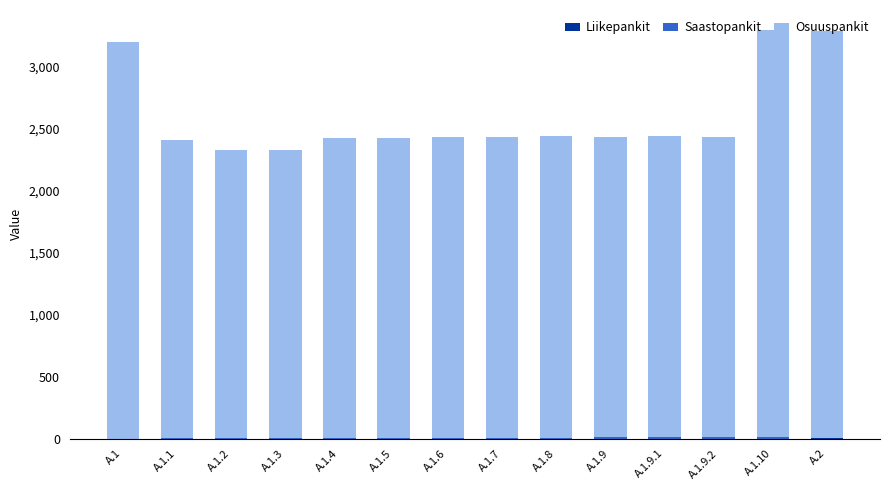

List the labels in order of Saastopankit value, smallest first.

A.1, A.2, A.1.1, A.1.2, A.1.3, A.1.4, A.1.5, A.1.6, A.1.7, A.1.8, A.1.9, A.1.9.1, A.1.9.2, A.1.10